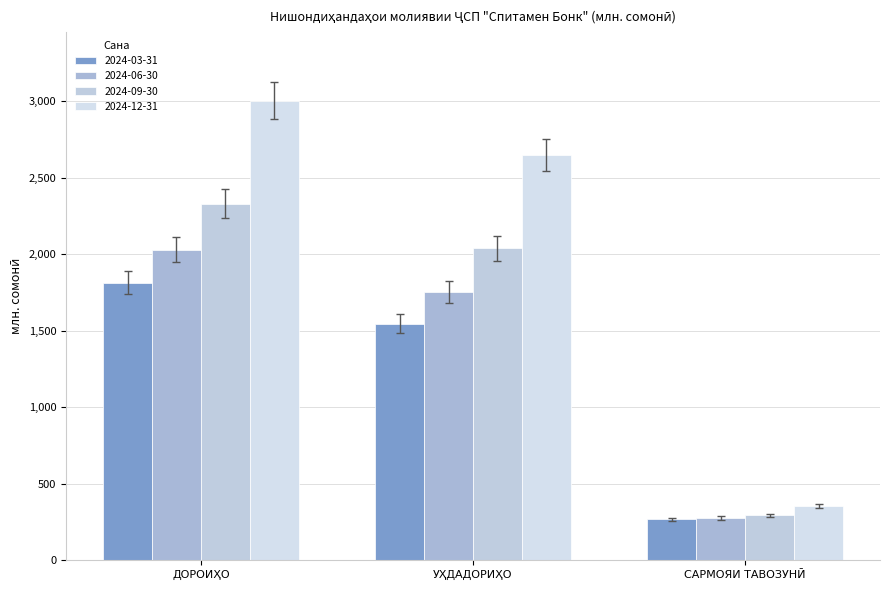

Between УҲДАДОРИҲО and ДОРОИҲО, which is larger?

ДОРОИҲО